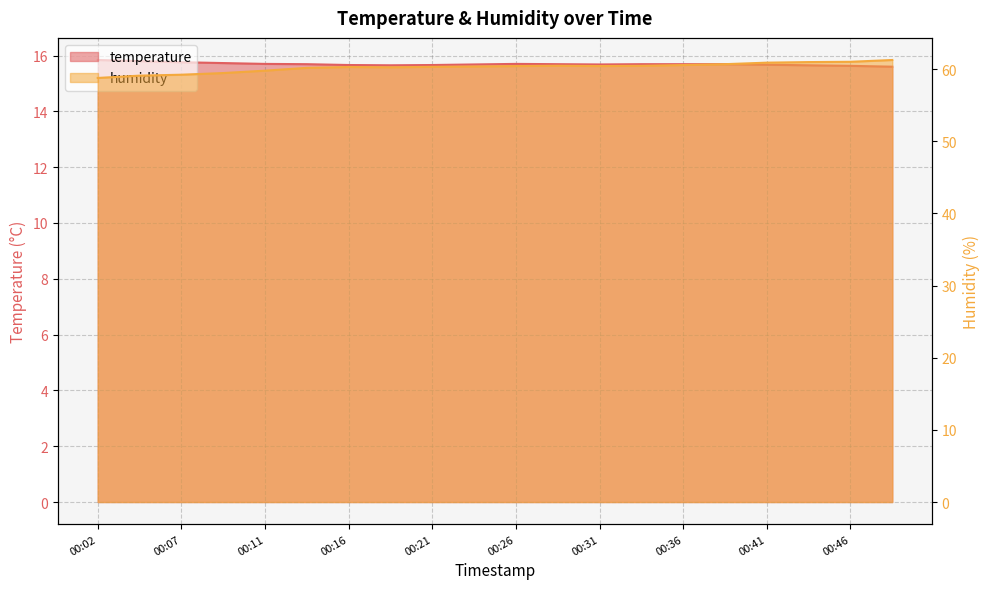

True or false: temperature and humidity intersect in this chart.

False